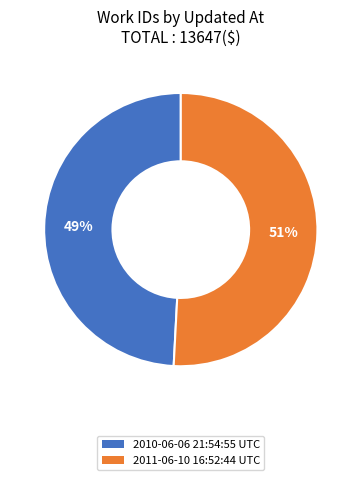

The 2010-06-06 21:54:55 UTC slice represents 44% of the pie. True or false?

False